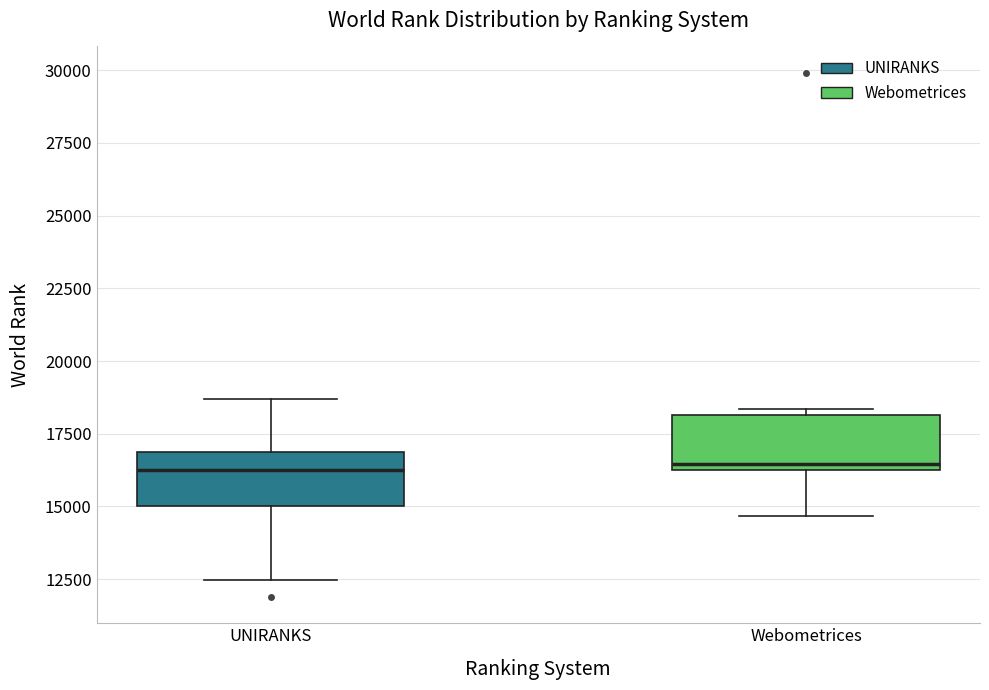

Where is the lower edge of the box for UNIRANKS on the y-axis? The values are not printed on the chart, so give them approximately, as read against the axis.

15000